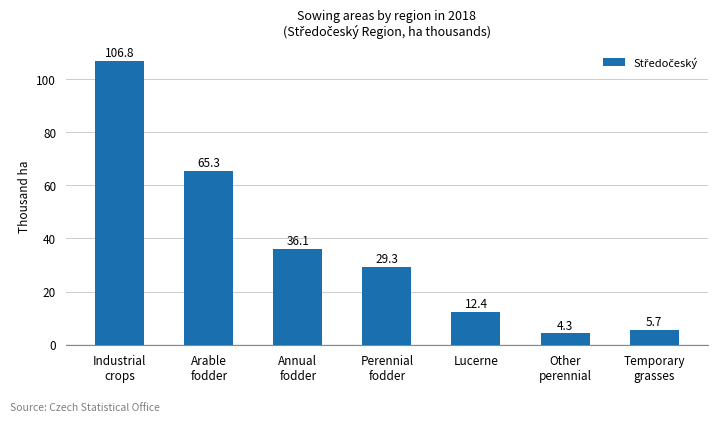

Reading left to right, transcribe all the data shown in this chart.

Industrial
crops=106.8	Arable
fodder=65.3	Annual
fodder=36.1	Perennial
fodder=29.3	Lucerne=12.4	Other
perennial=4.3	Temporary
grasses=5.7